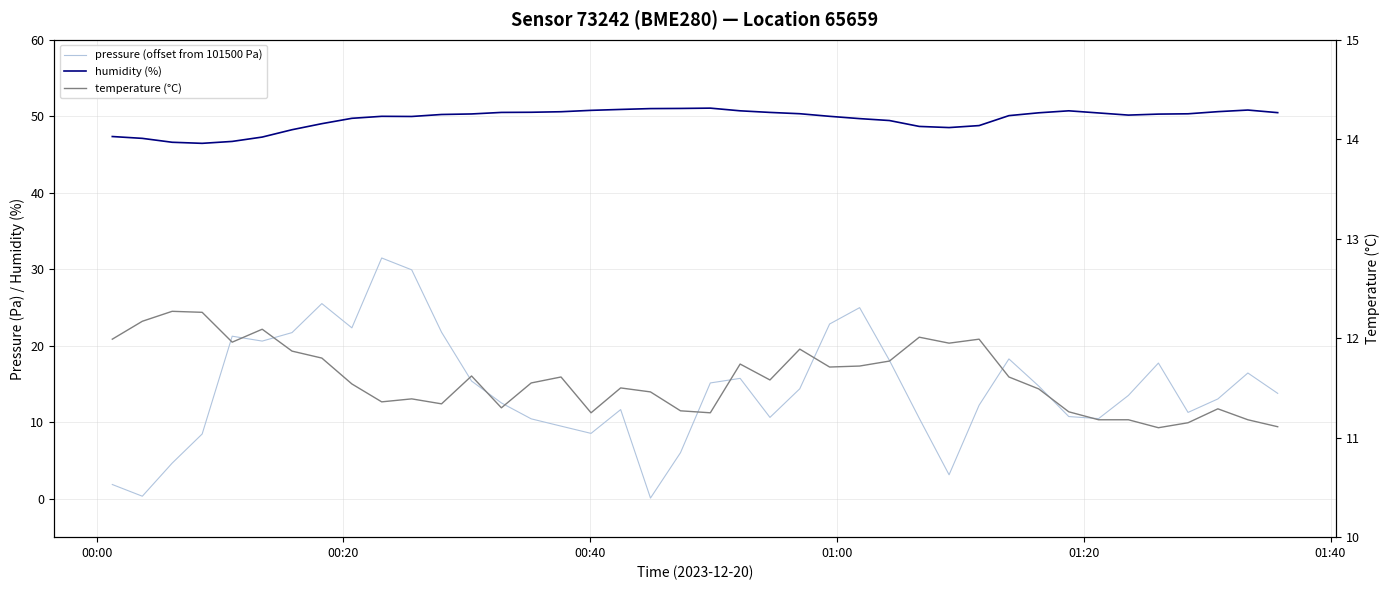

How many interior local peaks does the humidity (%) series have?

4